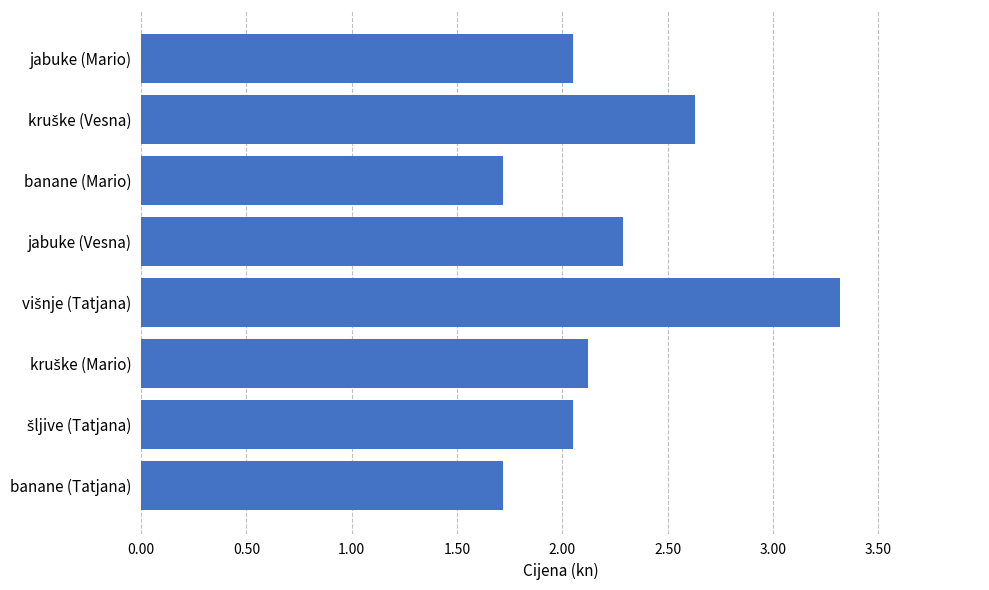

The value at banane (Mario) is 1.7. True or false?

True